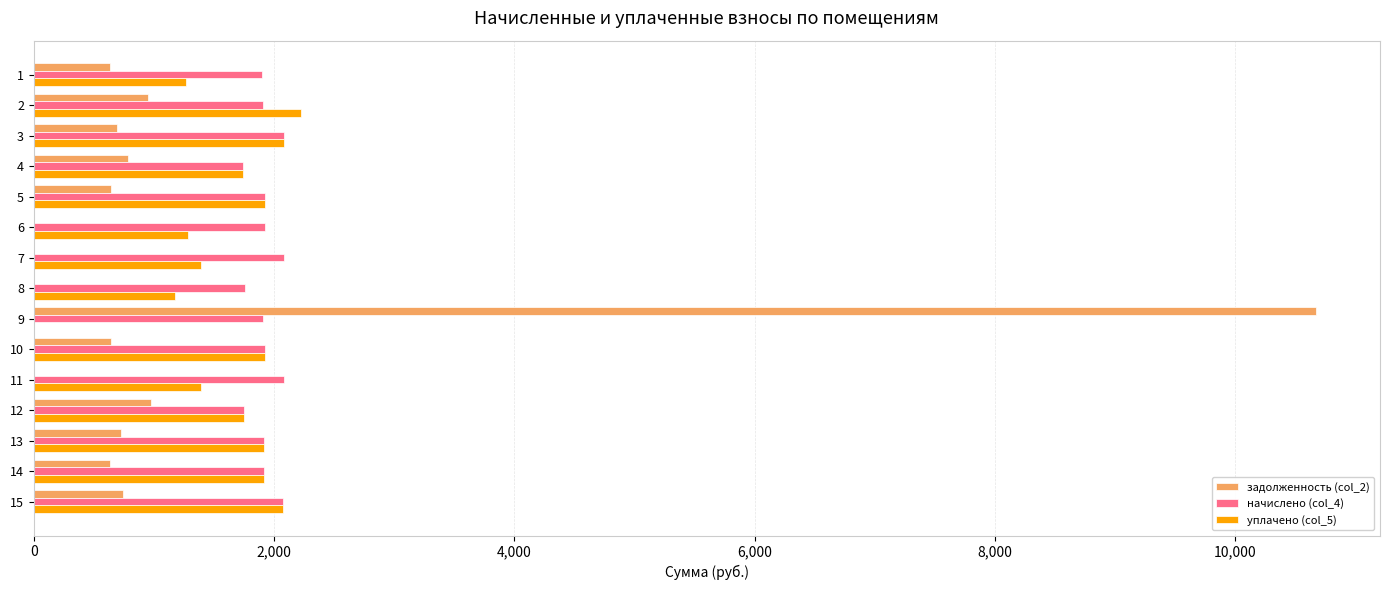

What is the sum of the задолженность (col_2) values at 2 and 7?

950.1